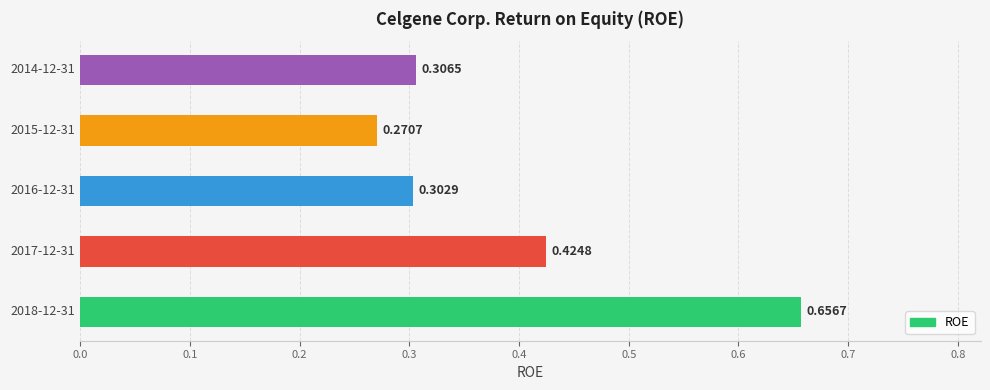

What is the sum of all values?

2.0